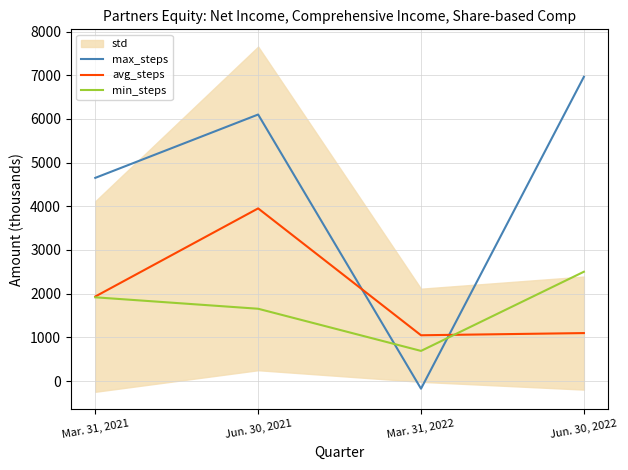

What is the label of the 1st point from the right?

Jun. 30, 2022